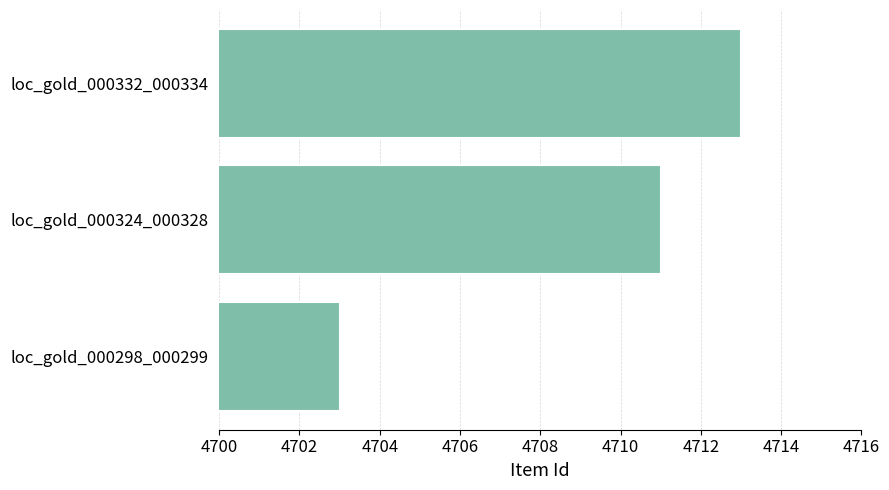

What is the difference between the maximum and minimum values?

10